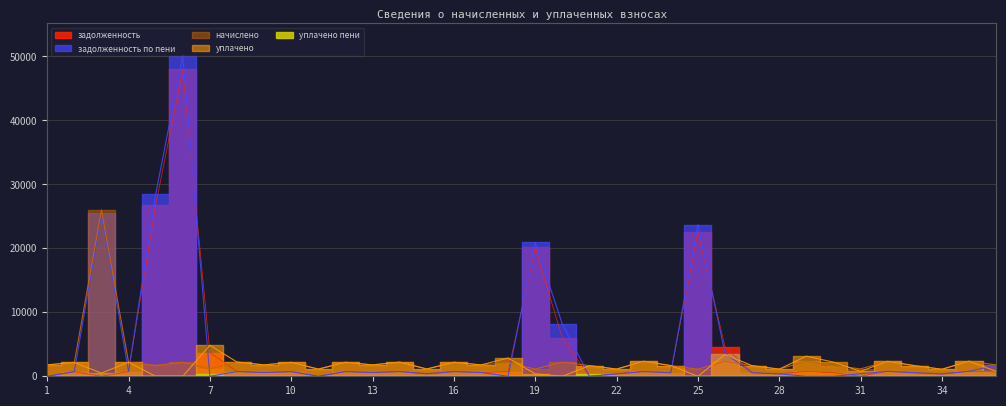

Reading left to right, list all the values displayed in this chart.

задолженность: 1=0.0	2=720.2	3=0.0	4=730.0	5=26745.3	6=47972.3	7=3710.6	8=741.1	9=592.4	10=725.1	11=0.0	12=728.8	13=592.4	14=737.4	15=379.8	16=728.8	17=592.4	18=715.3	19=20171.9	20=5928.7	21=0.0	22=374.9	23=761.4	24=553.0	25=22572.8	26=4636.2	27=553.0	28=372.4	29=785.3	30=553.0	31=0.0	32=778.0	33=550.6	34=365.0	35=785.3	36=690.3
задолженность по пени: 1=0.0	2=720.2	3=25508.7	4=730.0	5=28448.7	6=50147.6	7=0.0	8=741.1	9=592.4	10=725.1	11=0.0	12=728.8	13=592.4	14=737.4	15=379.8	16=728.8	17=592.4	18=0.0	19=20921.2	20=8152.0	21=0.0	22=374.9	23=739.0	24=540.8	25=23678.7	26=3581.1	27=553.0	28=372.4	29=0.0	30=0.0	31=387.1	32=778.0	33=550.6	34=365.0	35=785.3	36=1686.2
начислено: 1=1780.8	2=2160.6	3=26008.7	4=2190.1	5=1703.4	6=2175.3	7=1139.3	8=2223.3	9=1777.1	10=2175.3	11=1120.9	12=2186.4	13=1777.1	14=2212.2	15=1139.3	16=2186.4	17=1777.1	18=2145.8	19=1124.5	20=2223.3	21=1662.8	22=1124.5	23=2330.2	24=1659.2	25=1106.1	26=2356.0	27=1659.2	28=1117.2	29=2356.0	30=1659.2	31=1161.4	32=2333.9	33=1651.8	34=1095.0	35=2356.0	36=1780.8
уплачено: 1=1780.8	2=2160.6	3=500.0	4=2190.1	5=0.0	6=0.0	7=4849.9	8=2223.3	9=1777.1	10=2175.3	11=1120.9	12=2186.4	13=1777.1	14=2212.2	15=1139.3	16=2186.4	17=1777.1	18=2861.1	19=375.2	20=0.0	21=1662.8	22=1124.5	23=2352.6	24=1671.4	25=0.2	26=3411.1	27=1659.2	28=1117.2	29=3141.3	30=2212.2	31=774.3	32=2333.9	33=1651.8	34=1095.0	35=2356.0	36=784.9